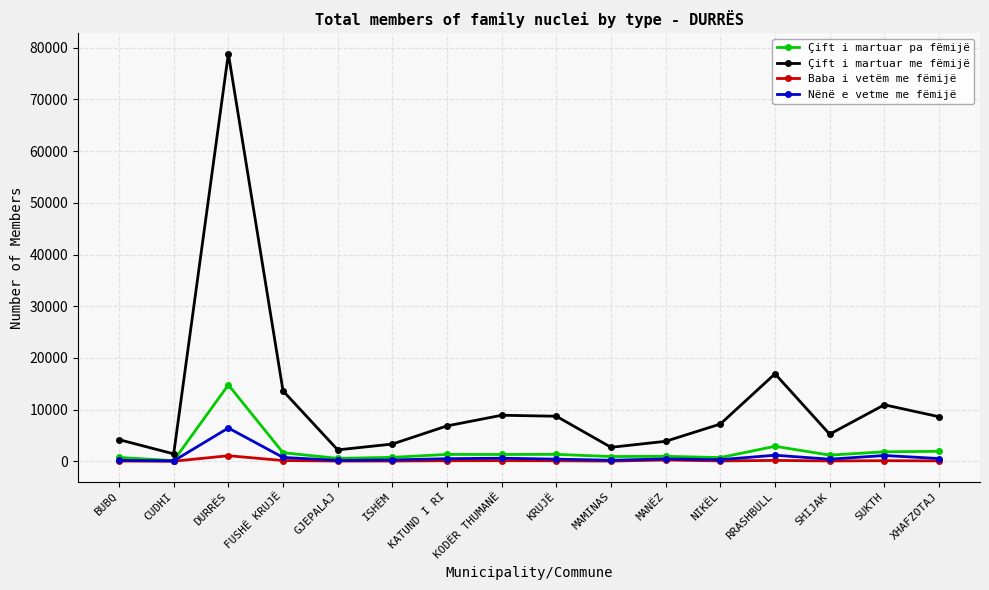

Does the chart display data point markers on the line(s)?

Yes